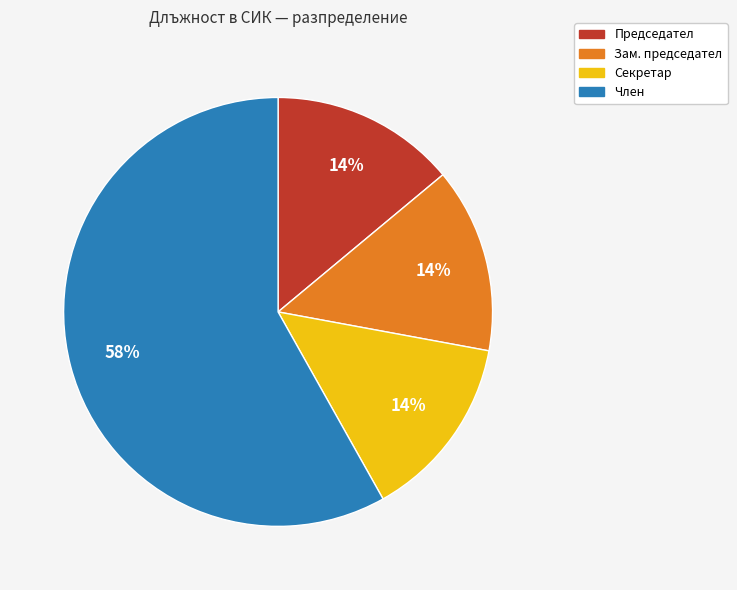

True or false: Председател accounts for 29% of the total.

False